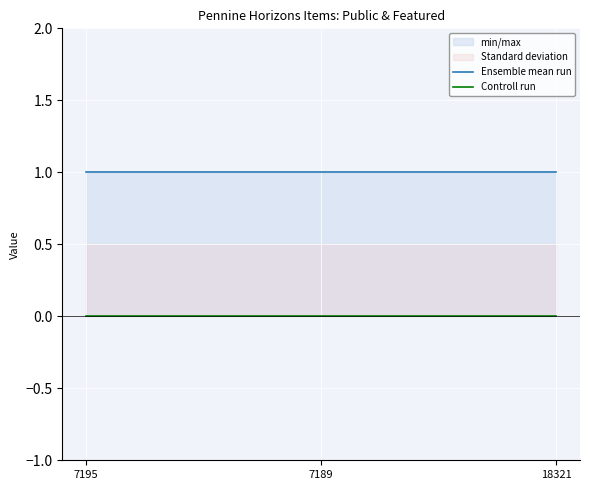

Is this an area chart (filled region under the line)?

No